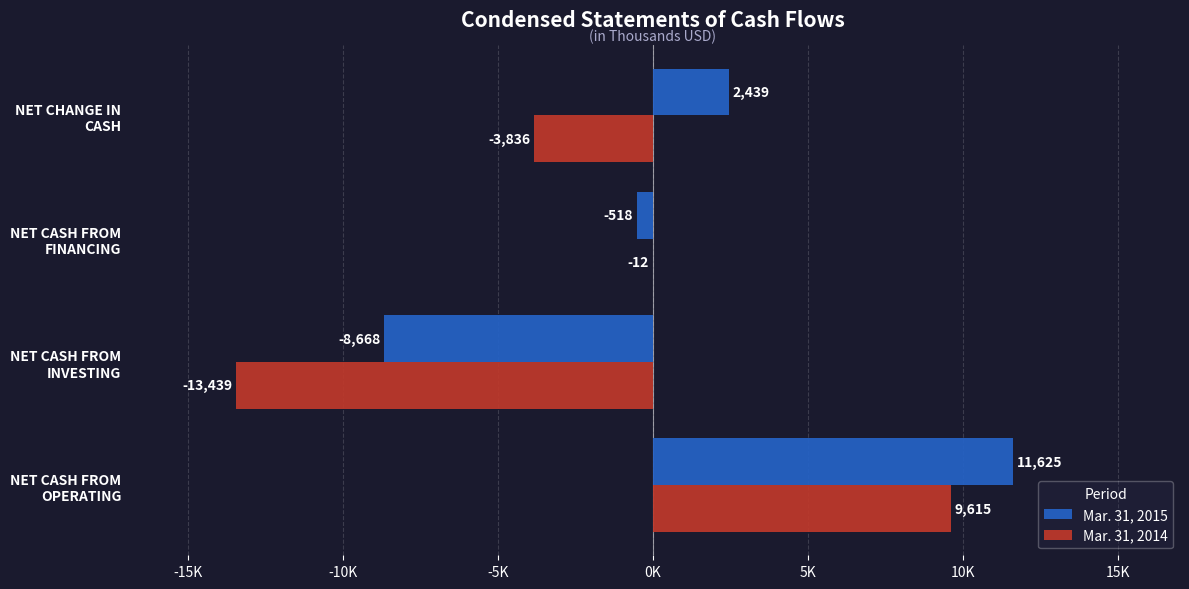

At how many categories does at least one series exceed 11595?

1